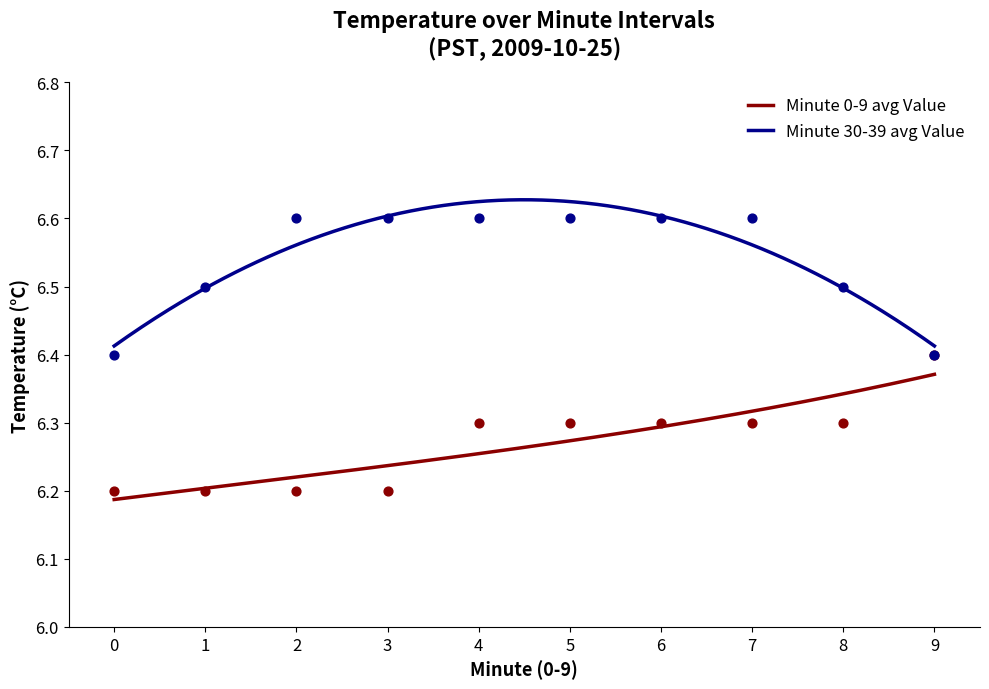

Which series has the widest spread of Y values?

Minute 0-9 avg Value